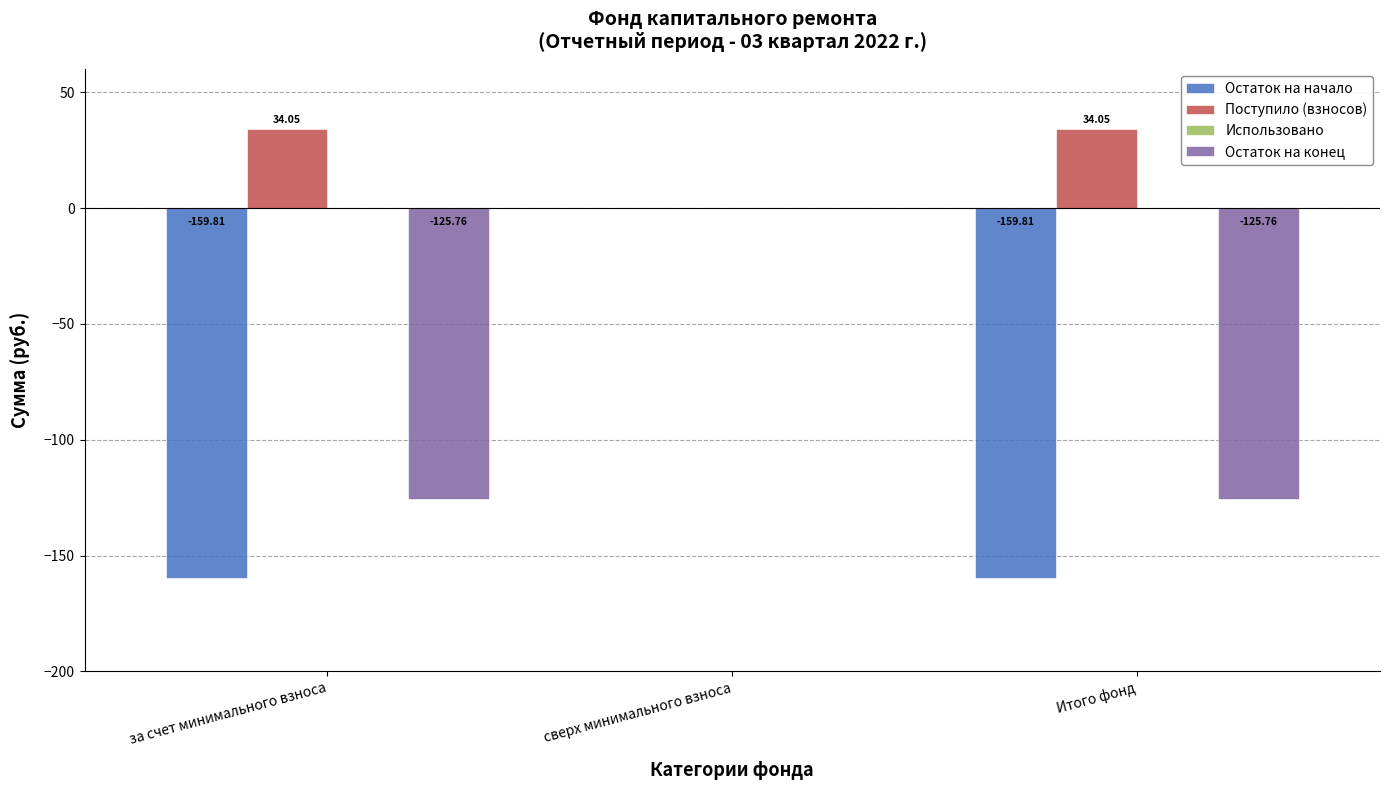

What is the sum of all Остаток на конец values?

-251.5